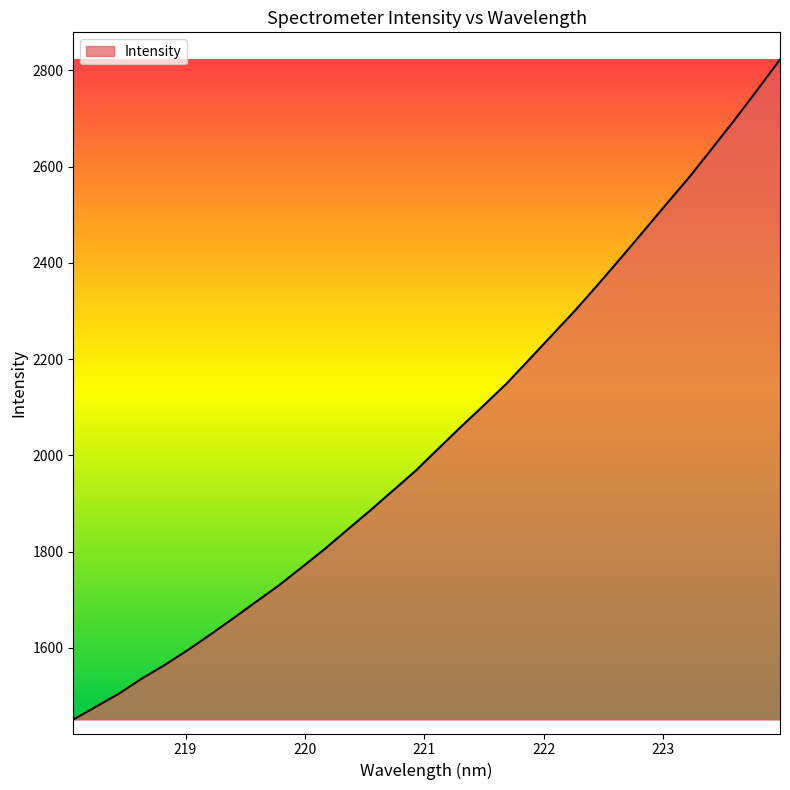

What is the smallest value displayed?

1450.9